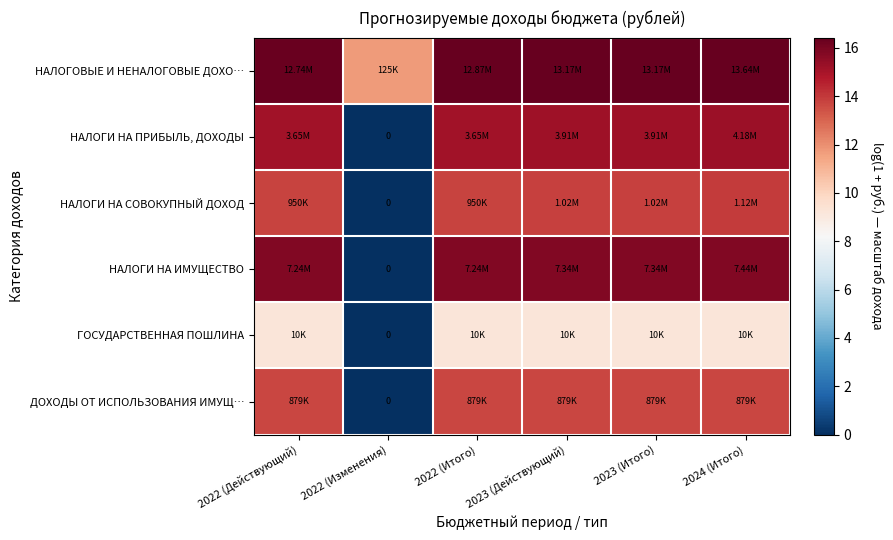

What is the total value across all series at 2022 (Итого)?

83.9